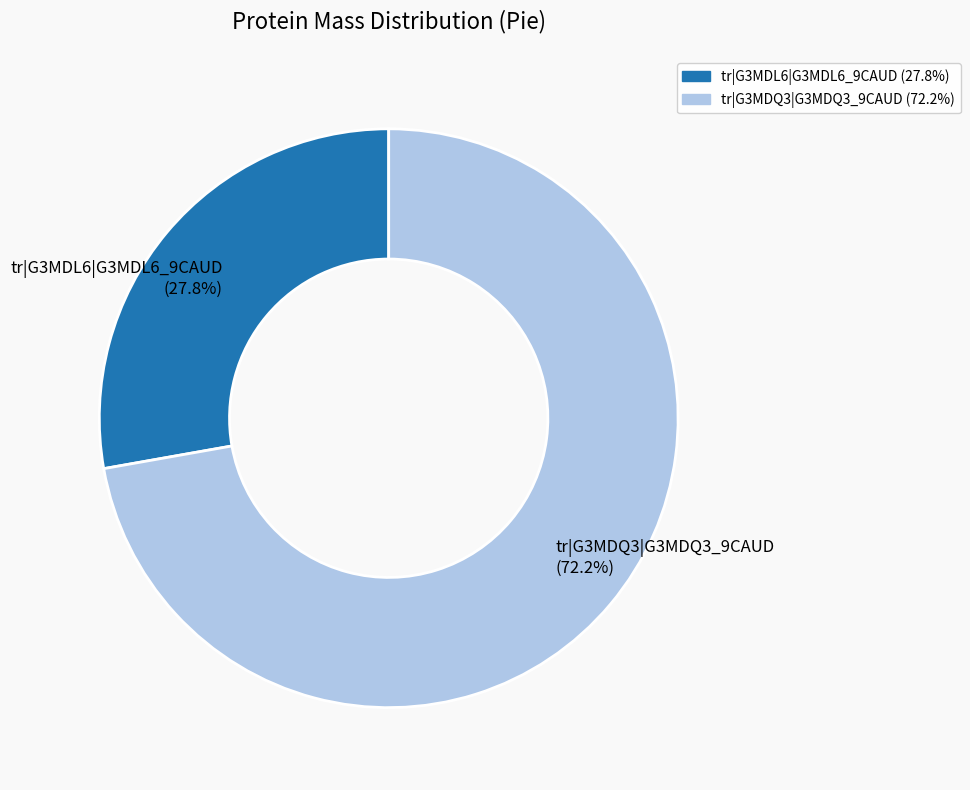

To the nearest percent, what percentage of the pie is tr|G3MDQ3|G3MDQ3_9CAUD?

72%